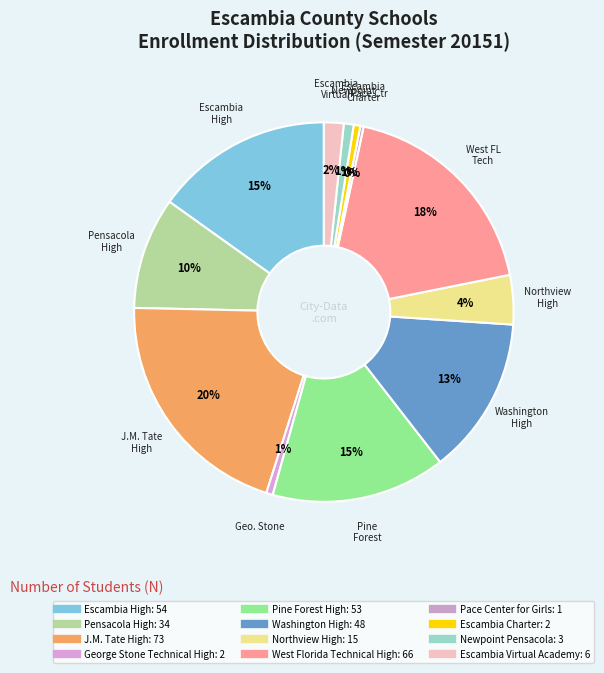

To the nearest percent, what percentage of the pie is Pine Forest High?

15%